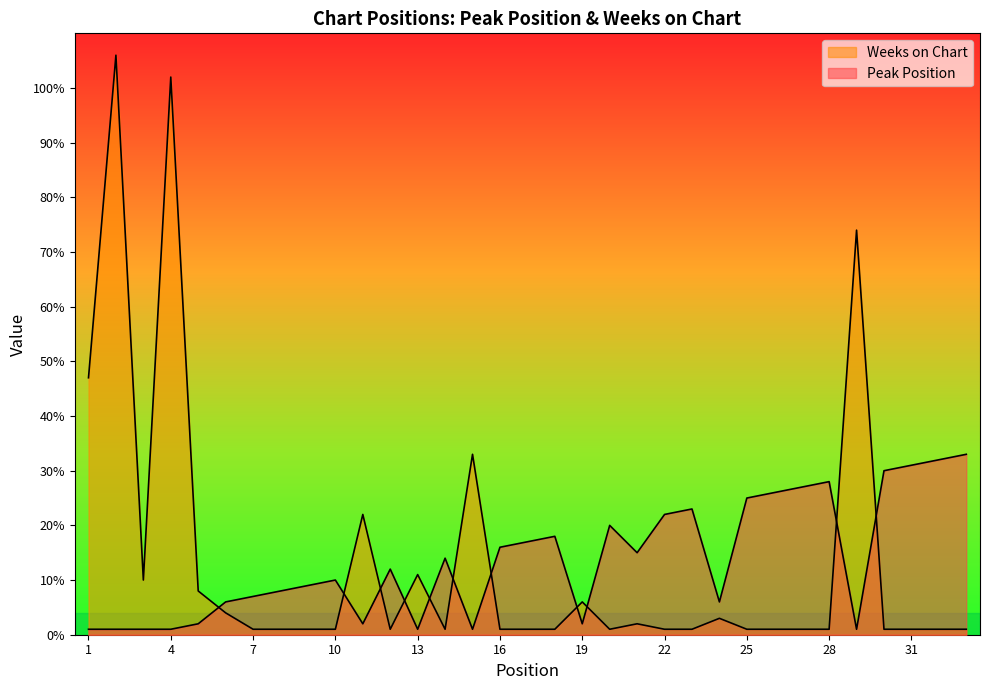

Which series changed the most between 13 and 24?

Weeks on Chart